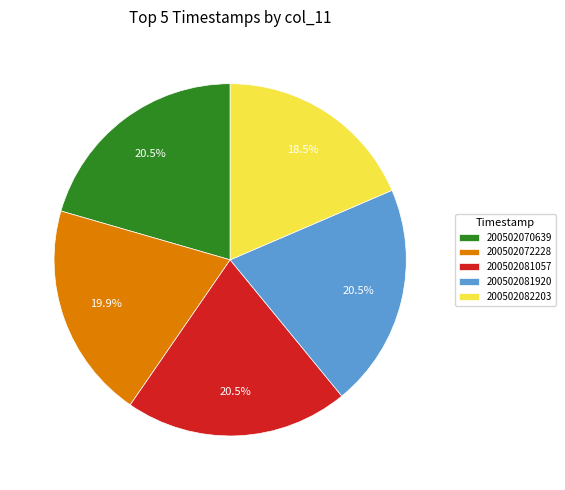

Approximately how many times larger is the value at 200502070639 compared to 200502081057?

1.0